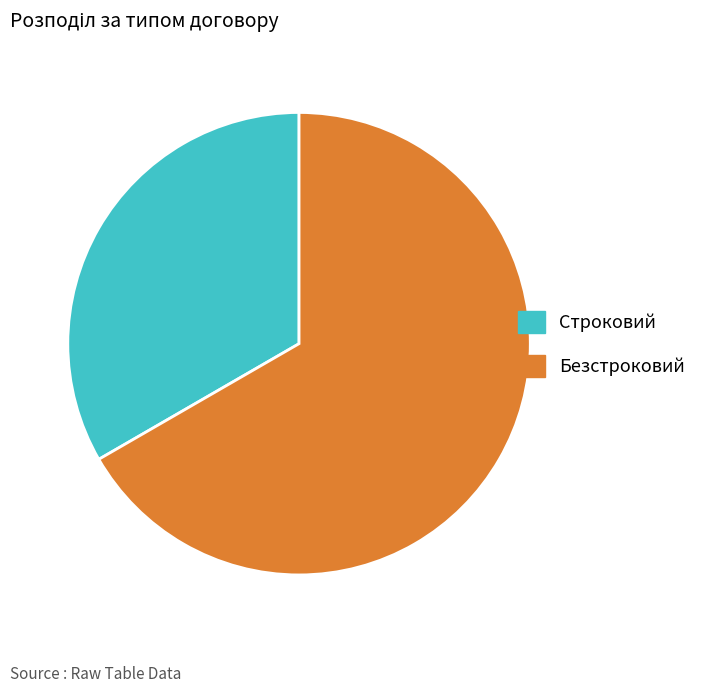

Rank the categories by value from lowest to highest.

Строковий, Безстроковий